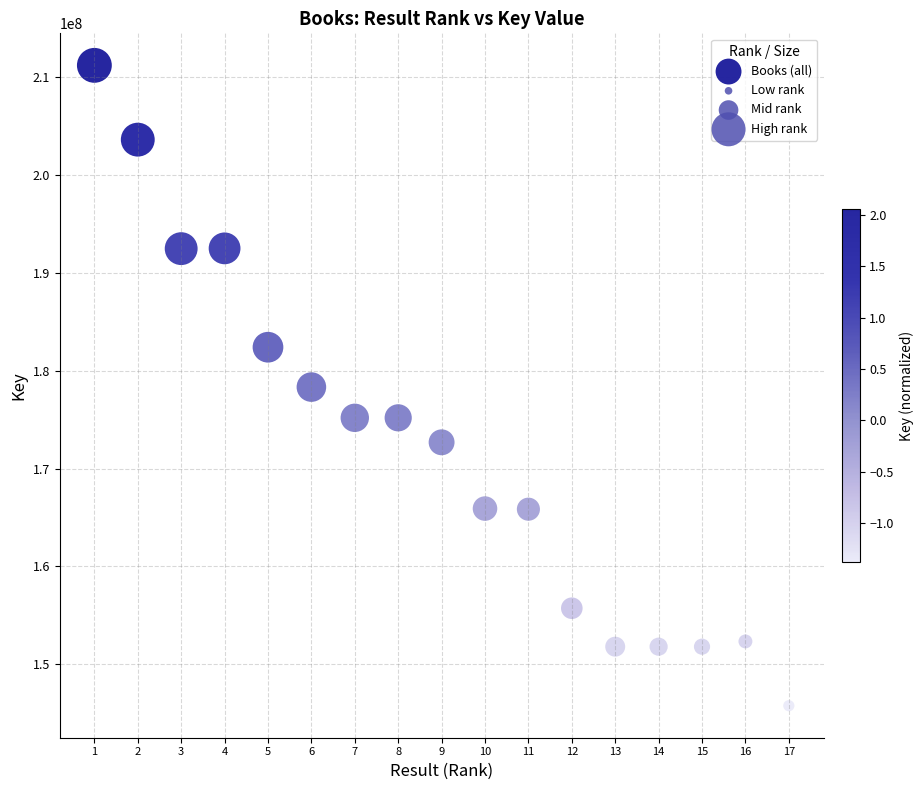

What is the range of X values (max minus min)?

16